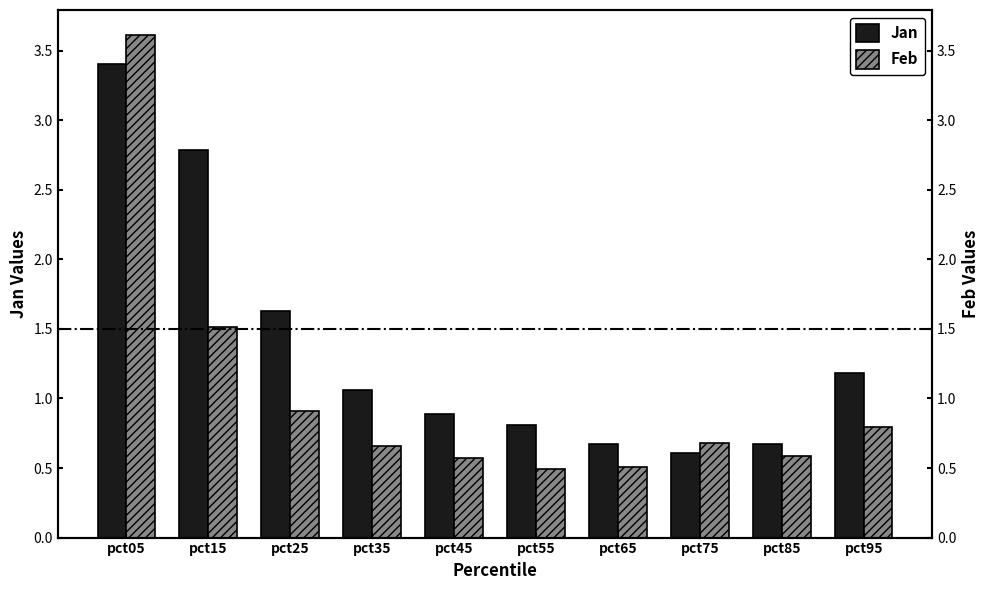

Read the Jan value at pct75.

0.6